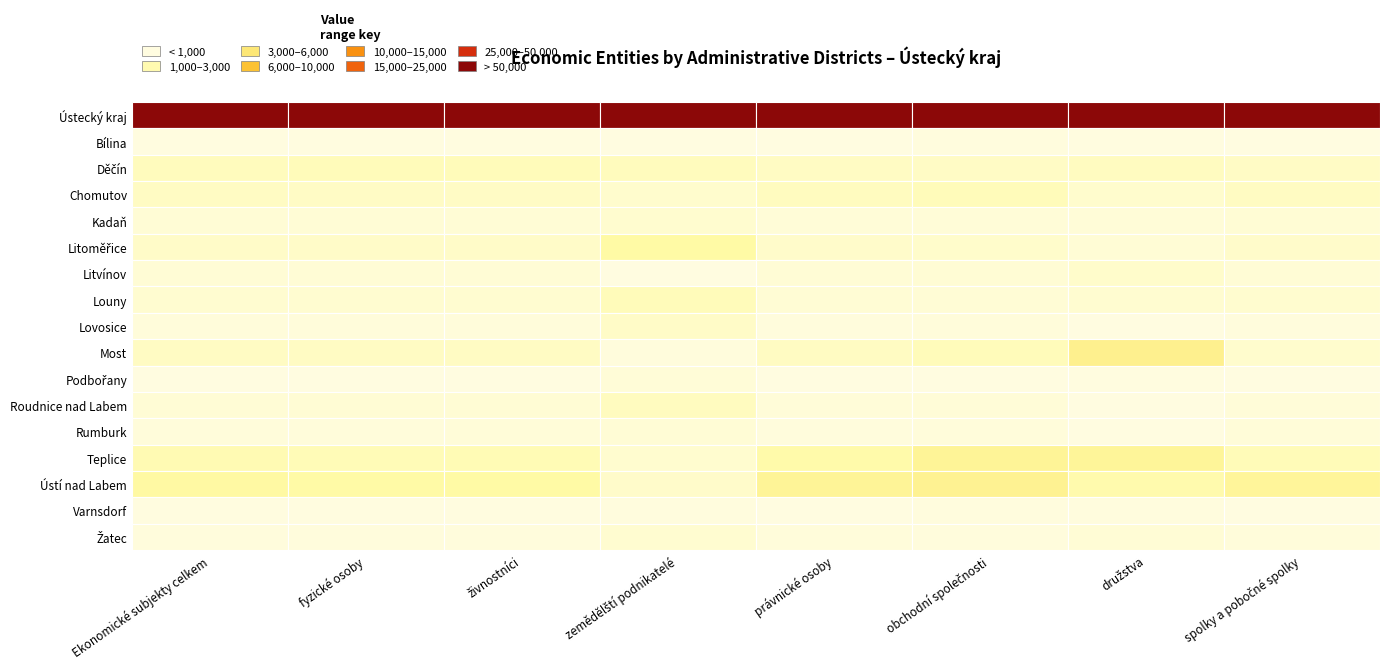

Is it true that Varnsdorf equals 3728 at Ústecký kraj?

True